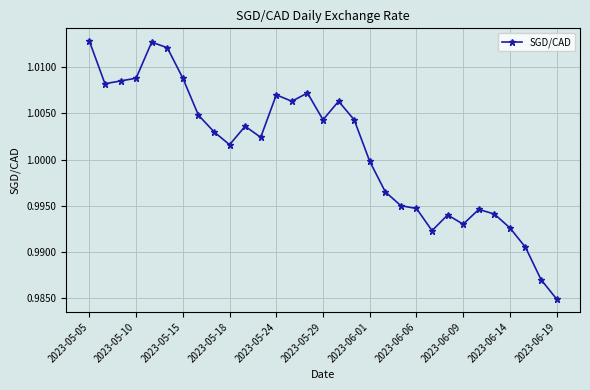

True or false: there are more than 0 points higher than both neighbors.

True